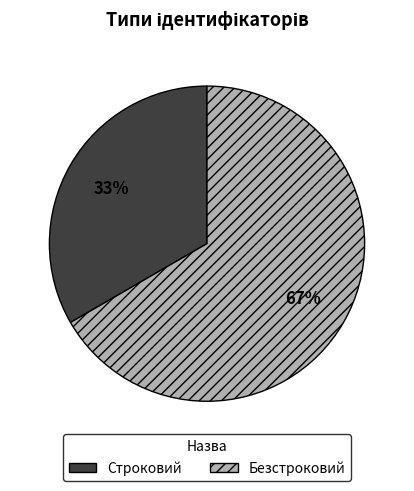

Count the number of slices in the pie.

2